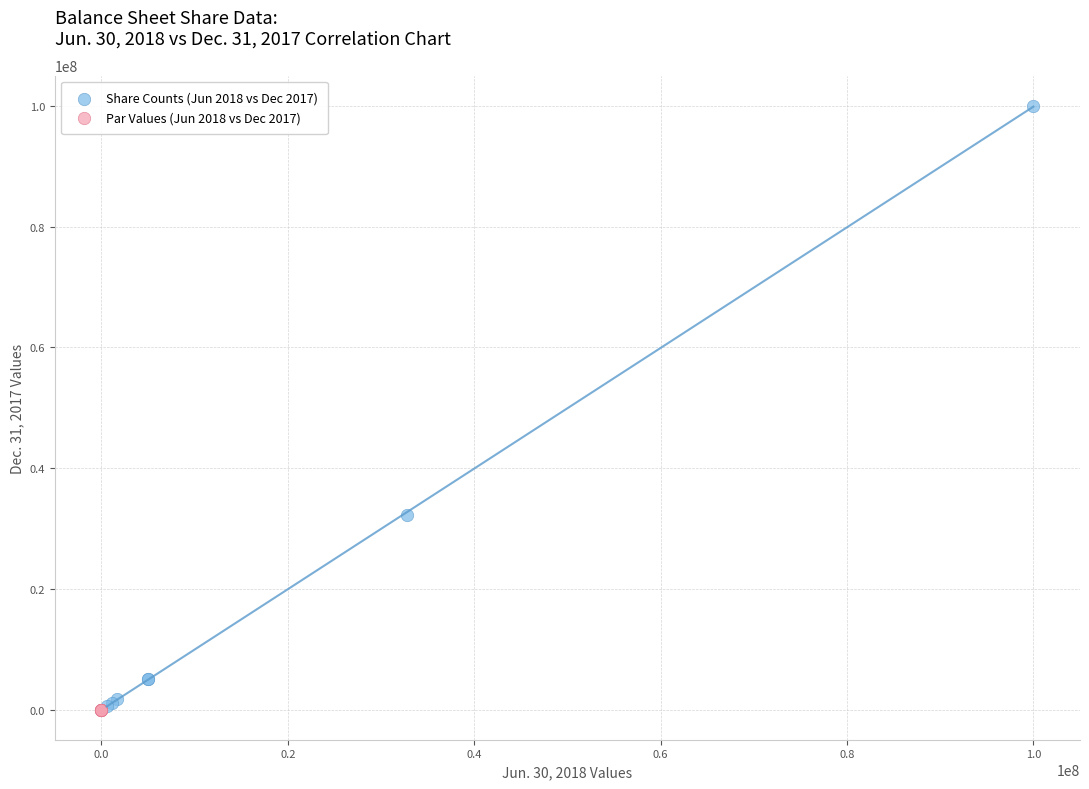

Which series has the largest Y range (max minus min)?

Share Counts (Jun 2018 vs Dec 2017)